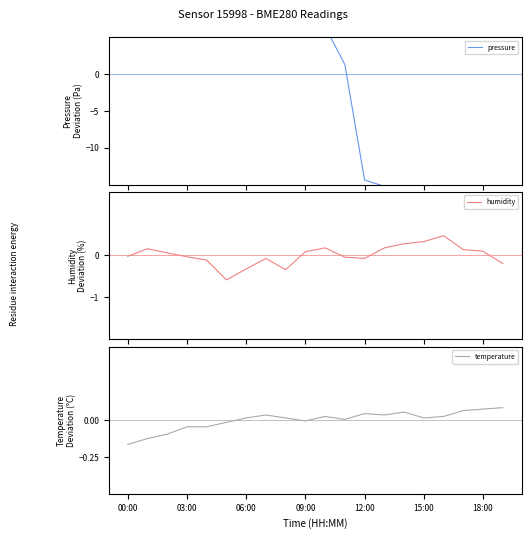

What is the highest value of the pressure series?

22.4